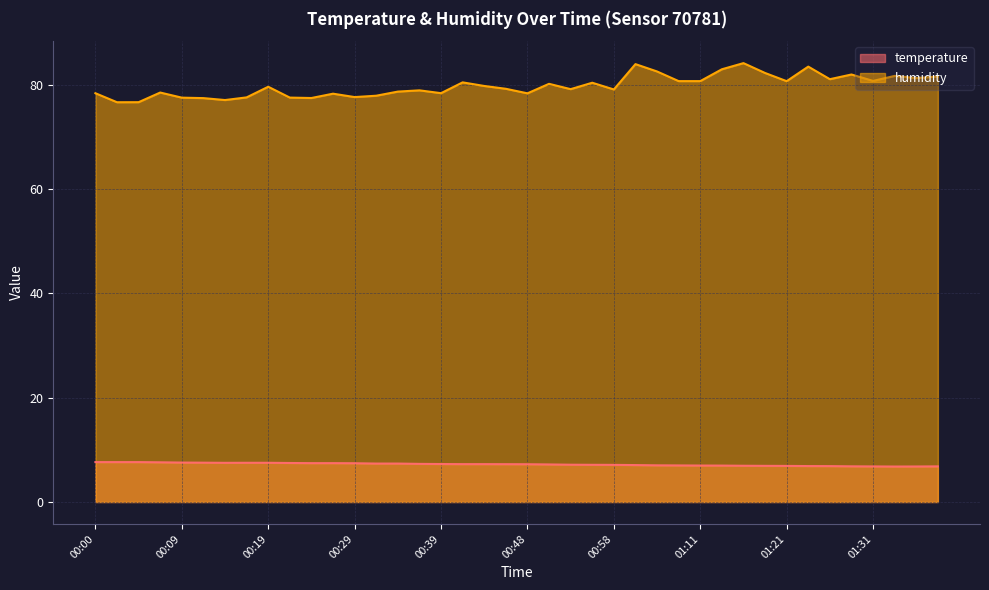

True or false: humidity and temperature cross at least once.

False